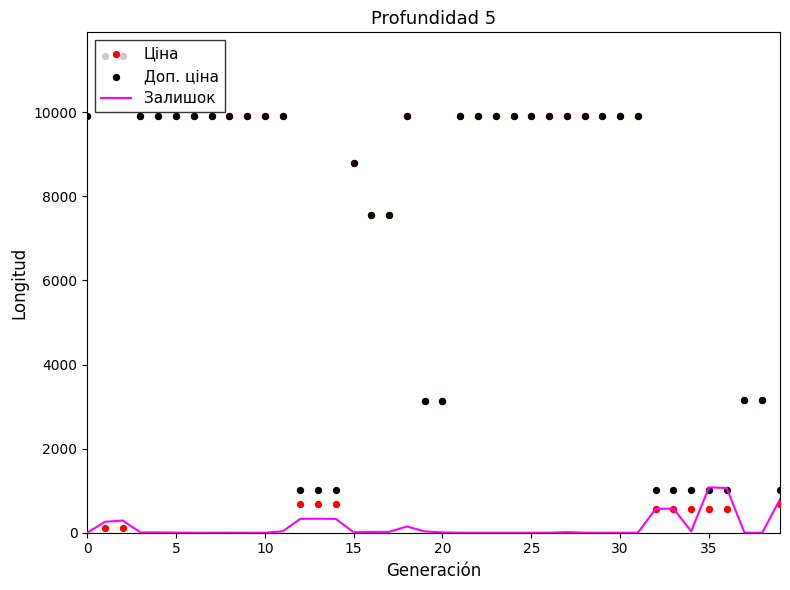

What is the total value across all series at 29?

19817.0